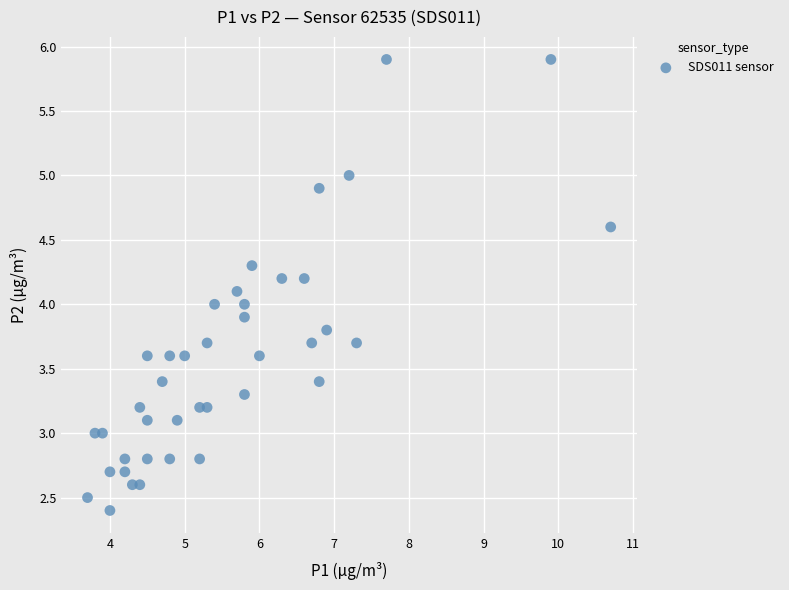

What is the range of X values (max minus min)?

7.0